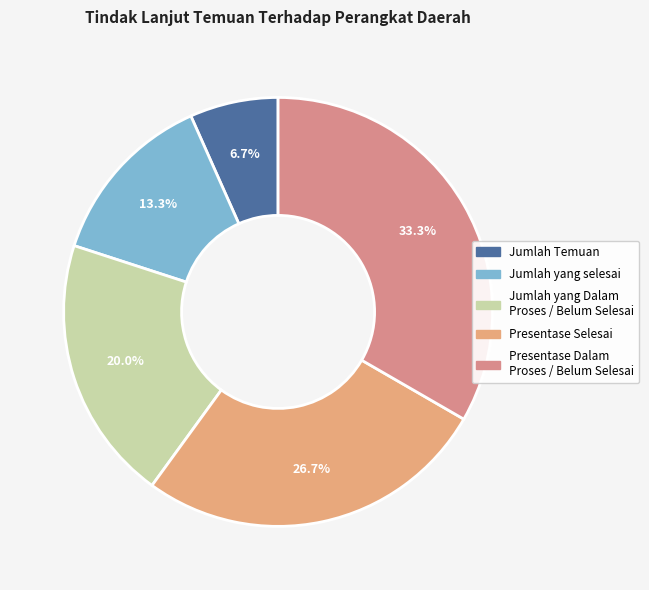

To the nearest percent, what percentage of the pie is Jumlah yang Dalam Proses / Belum Selesai?

20%